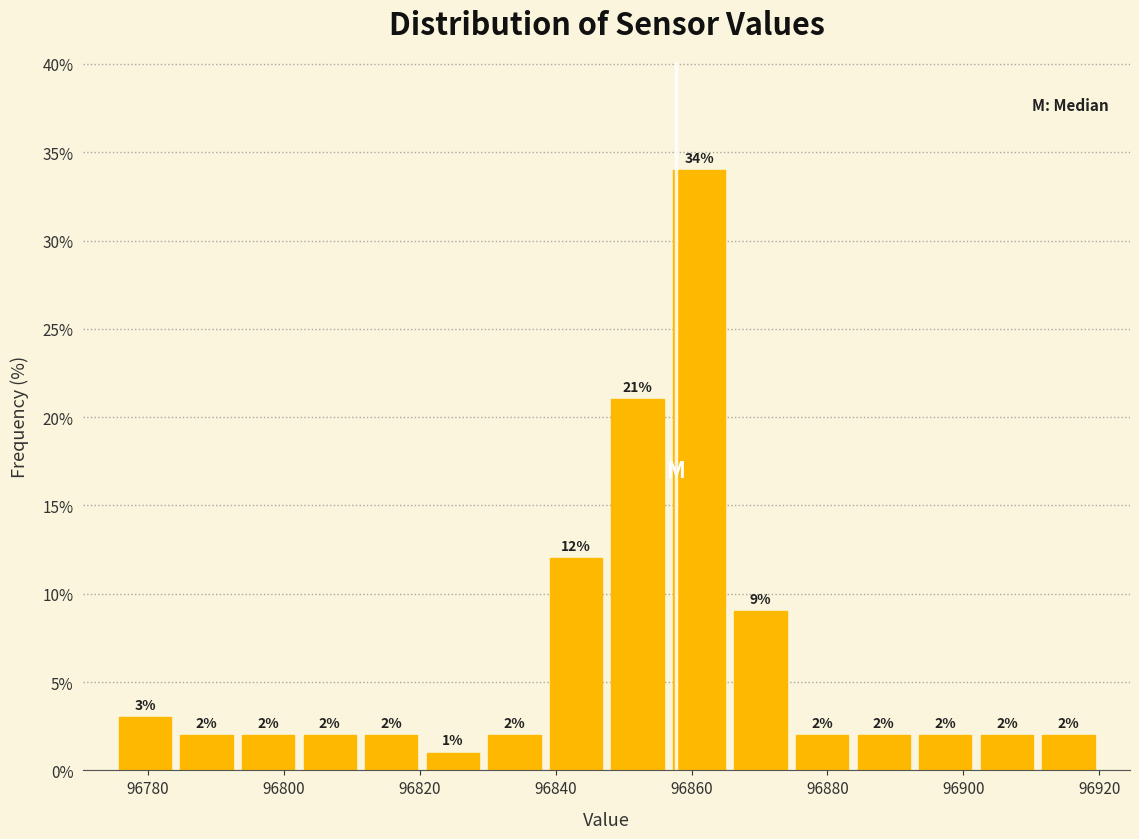

Which range on the x-axis has the tallest bar?

96856 to 96866